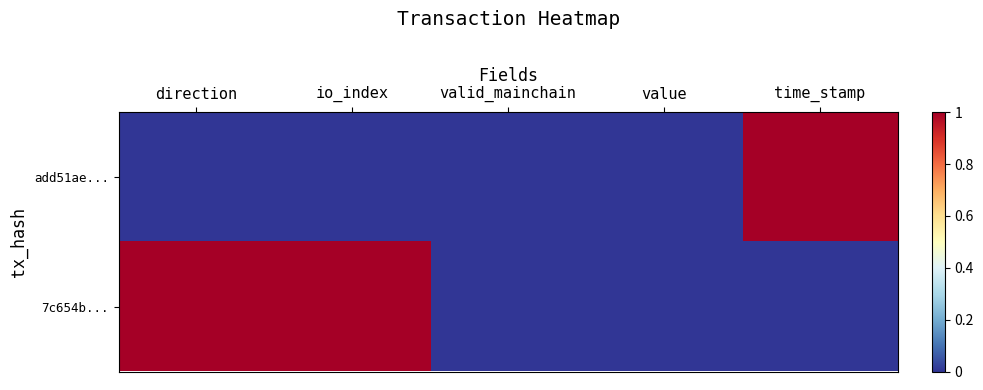

Which series has the largest range (max minus min)?

add51ae...